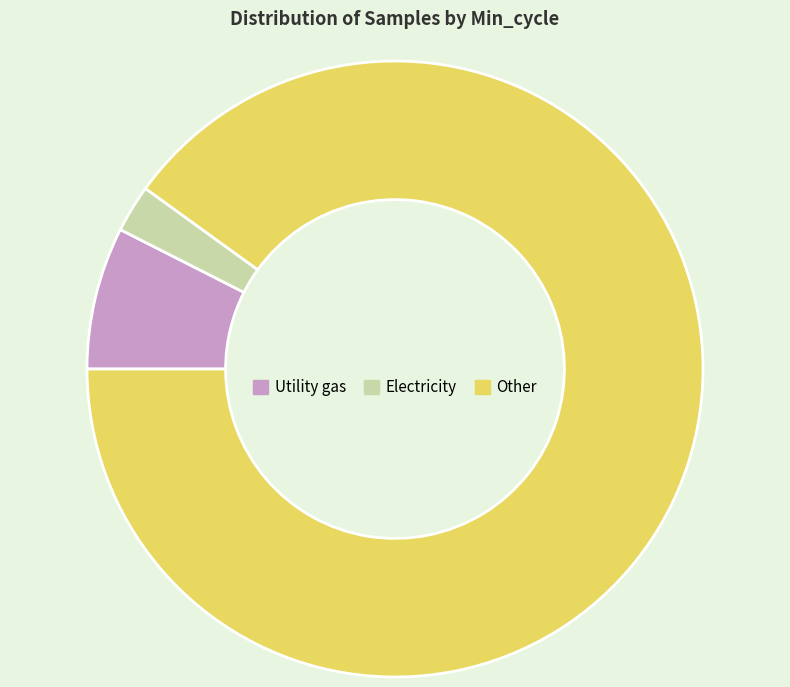

Is it true that Electricity is 12% of the pie?

False